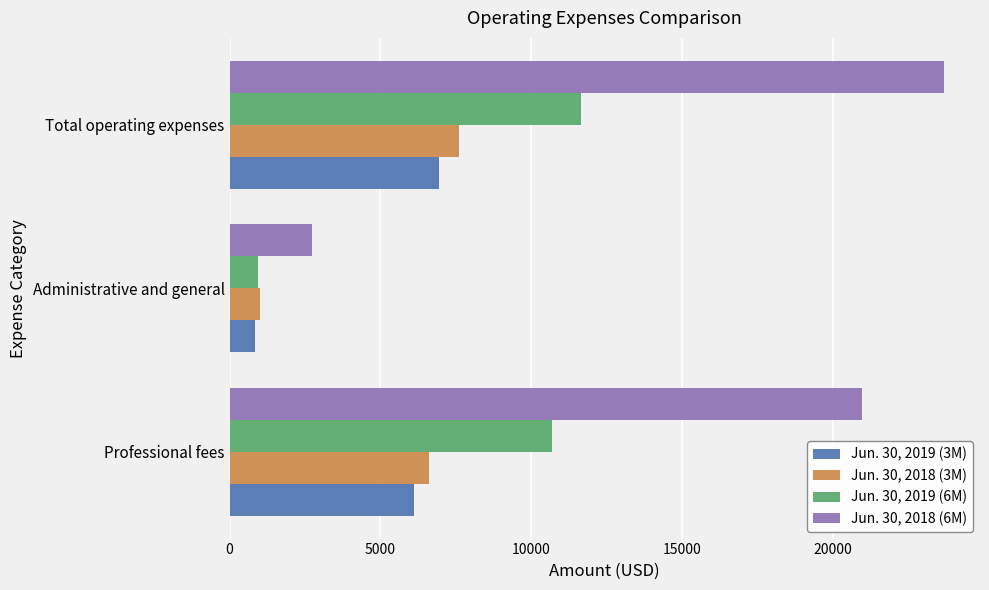

Which series has the largest range (max minus min)?

Jun. 30, 2018 (6M)